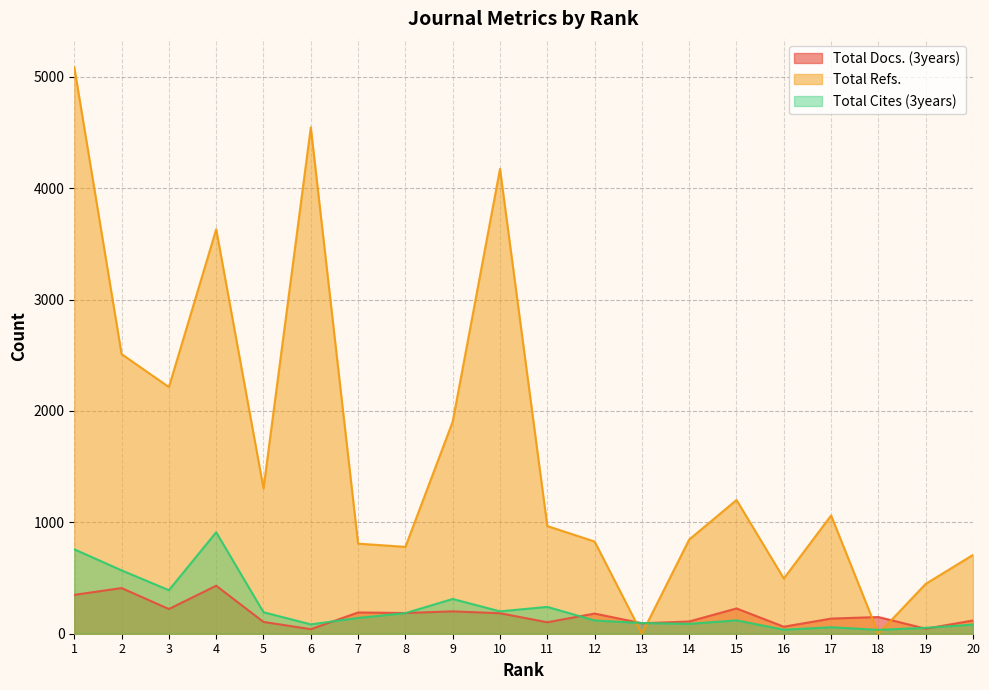

Which series has the largest range (max minus min)?

Total Refs.